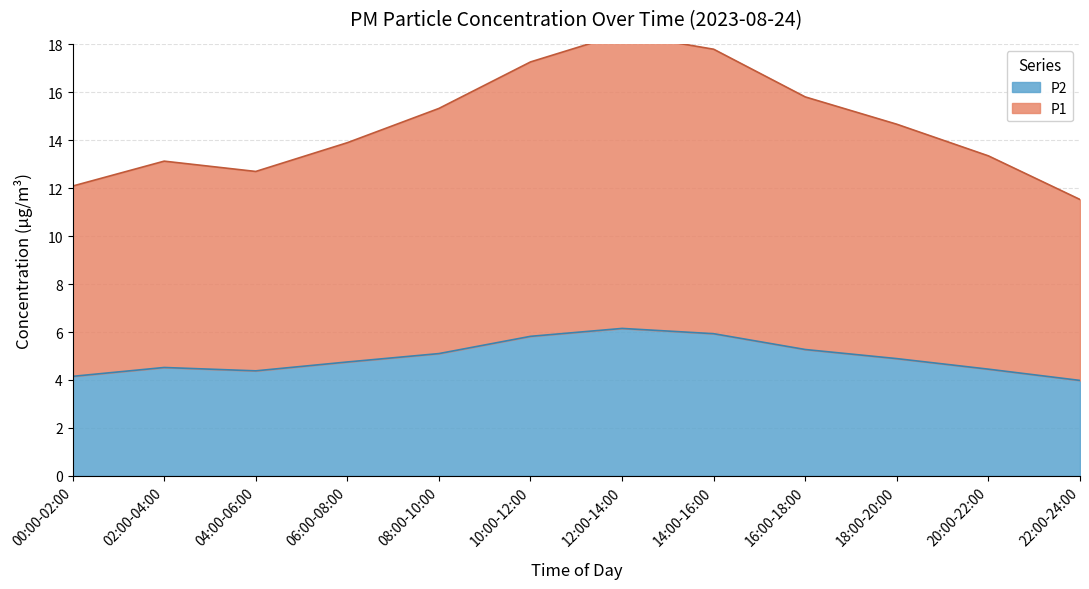

At which category is the sum across all series the highest?

12:00-14:00